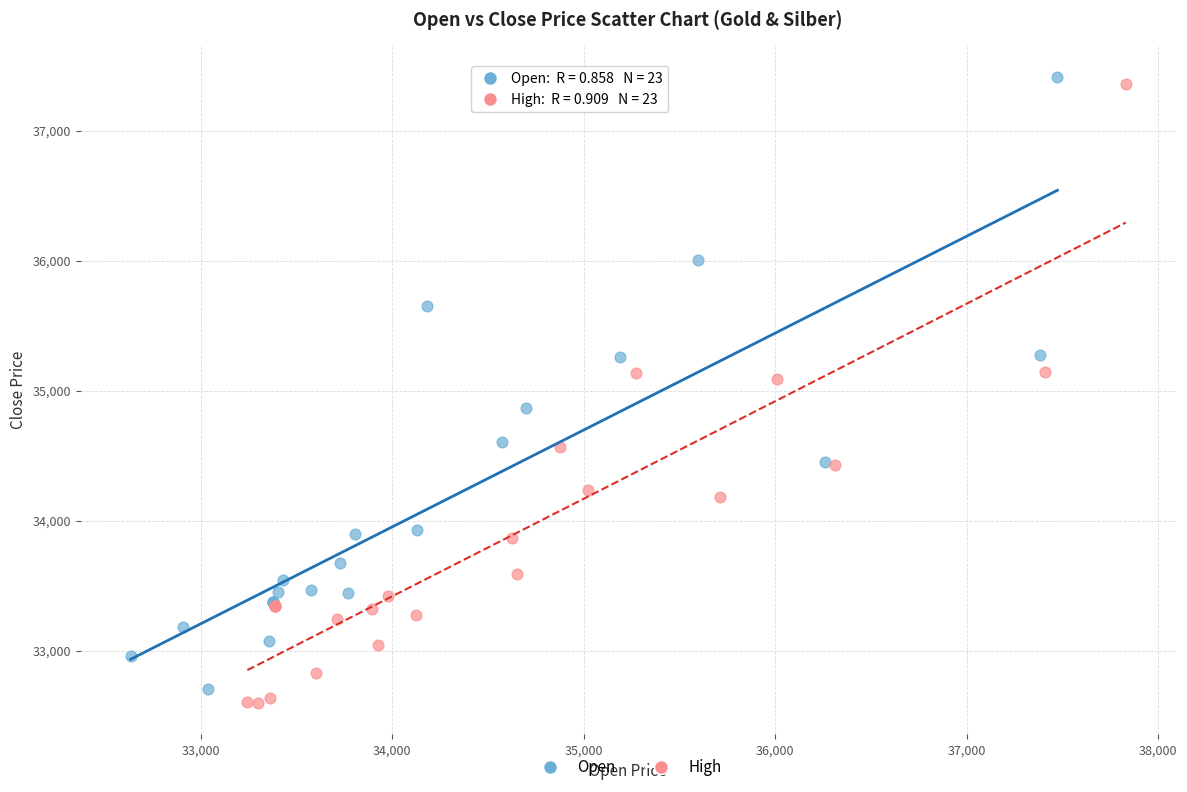

What are all the series names shown in the legend?

Open, High